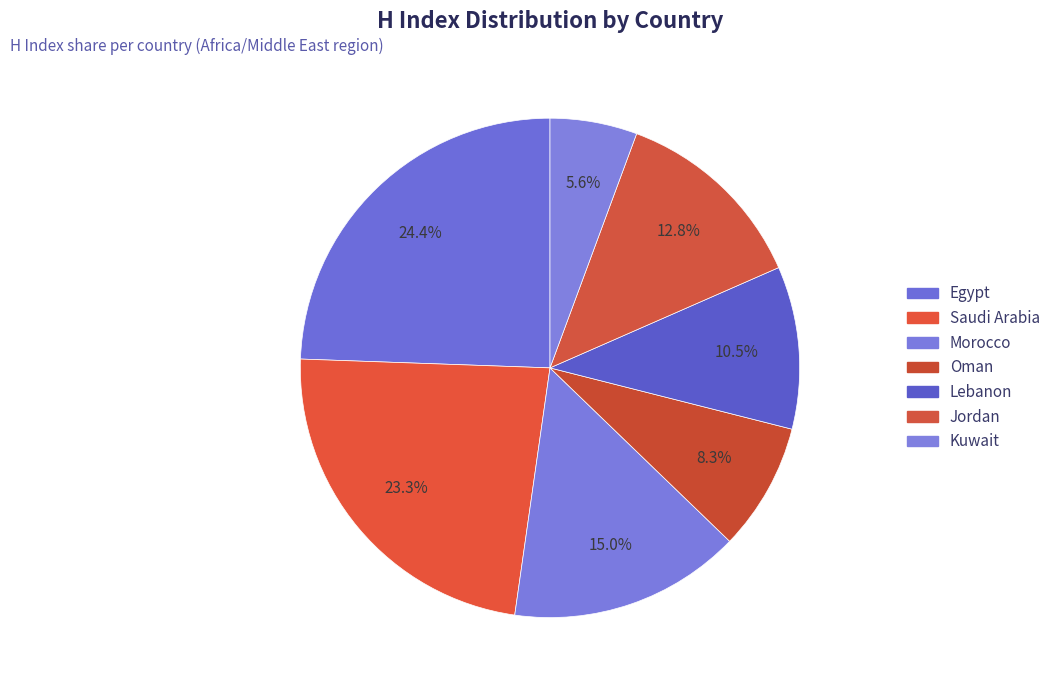

What percentage is NOT represented by Lebanon?

89.5%